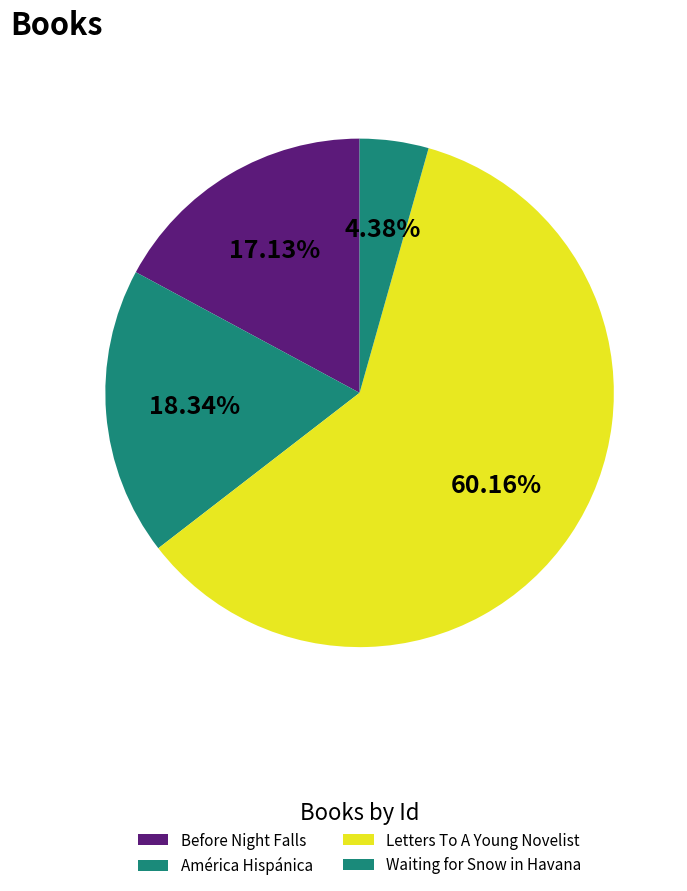

Which category has the smallest portion of the pie?

Waiting for Snow in Havana